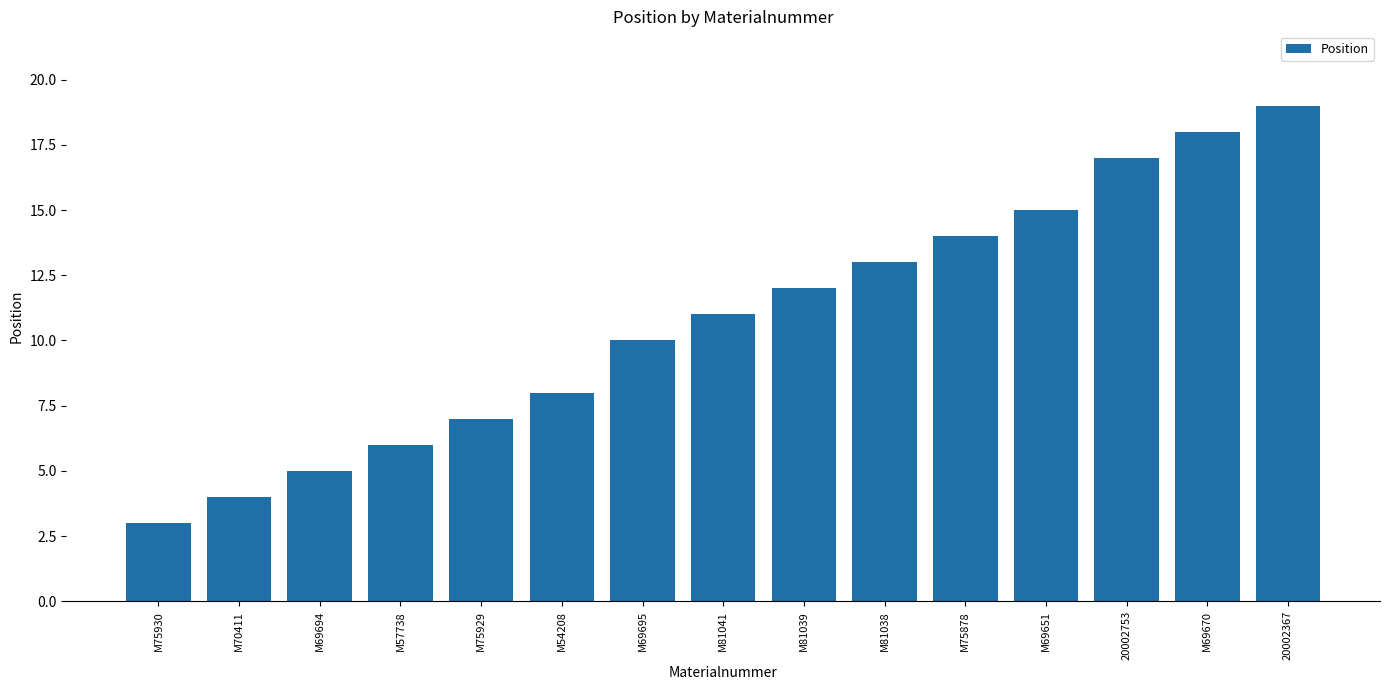

Count the number of categories in the chart.

15